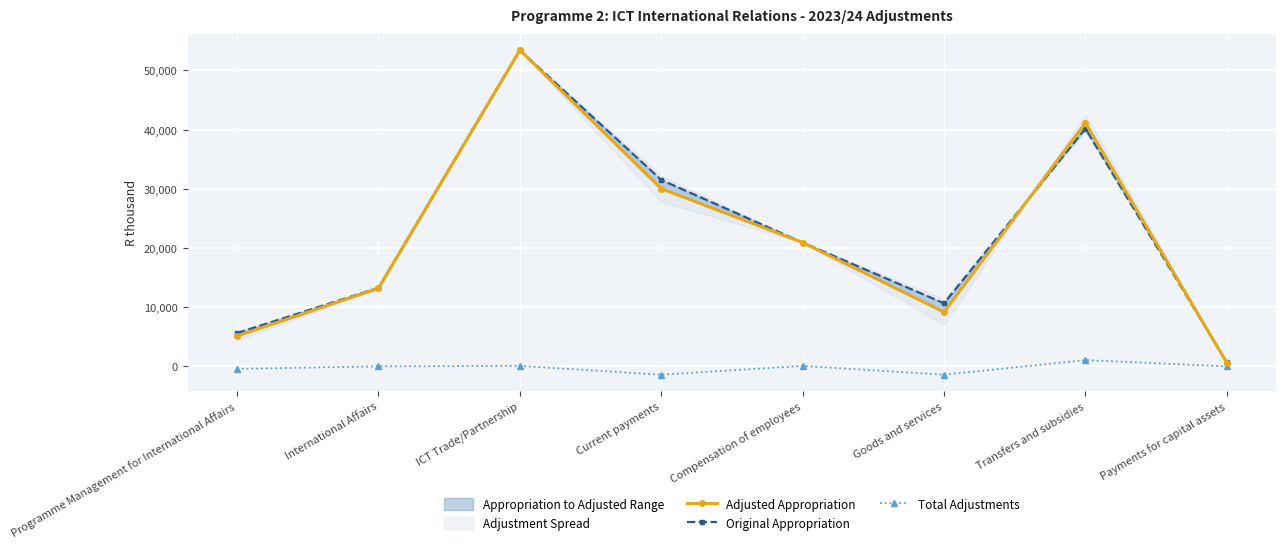

How many interior local peaks does the Total Adjustments series have?

3